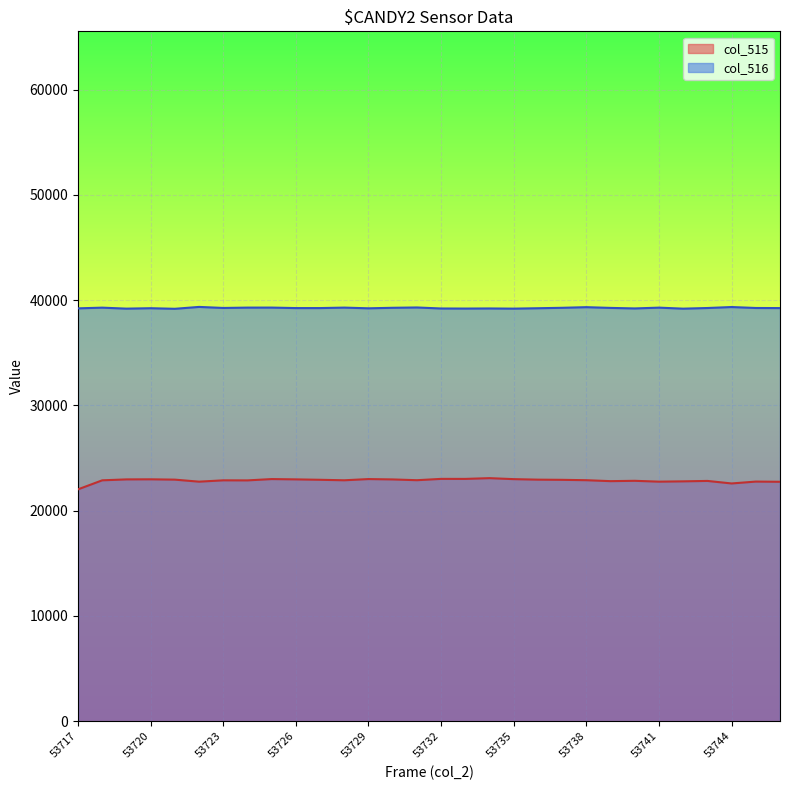

Which series changed the most between 53731 and 53745?

col_515